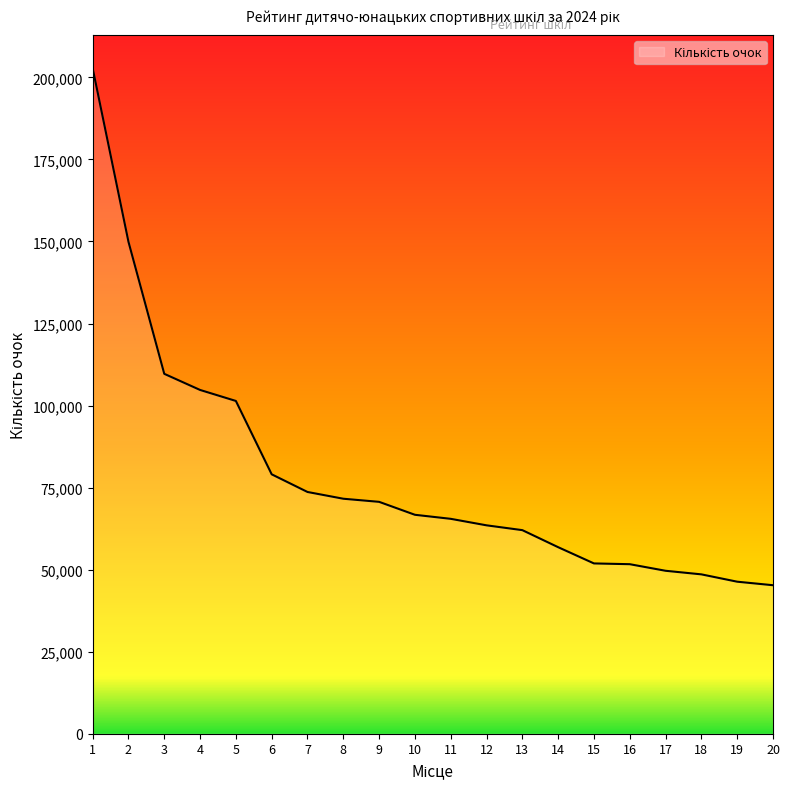

How many lines are shown in the chart?

1